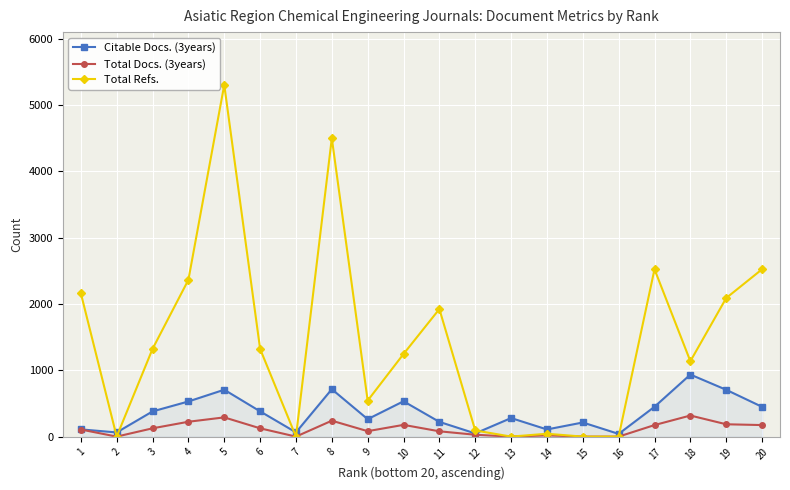

The value of Citable Docs. (3years) at 17 is 754. True or false?

False